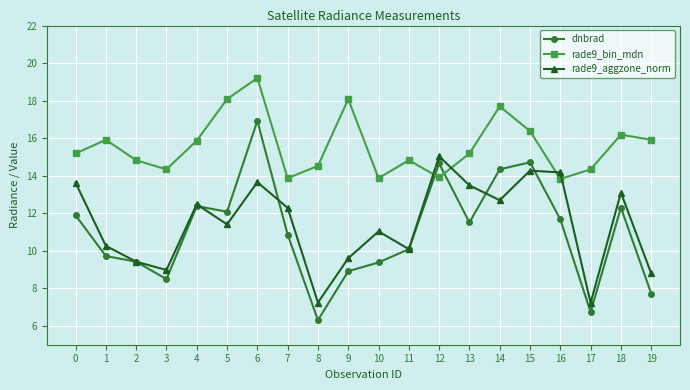

Which series ends up on top after the final intersection of rade9_bin_mdn and rade9_aggzone_norm?

rade9_bin_mdn